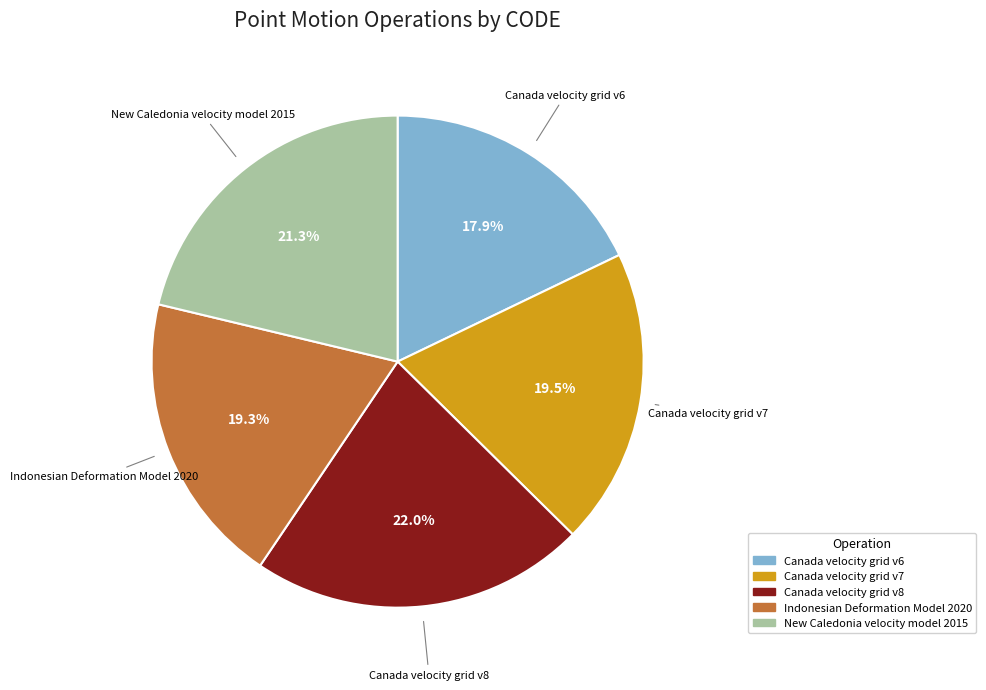

What is the smallest slice in the pie chart?

Canada velocity grid v6